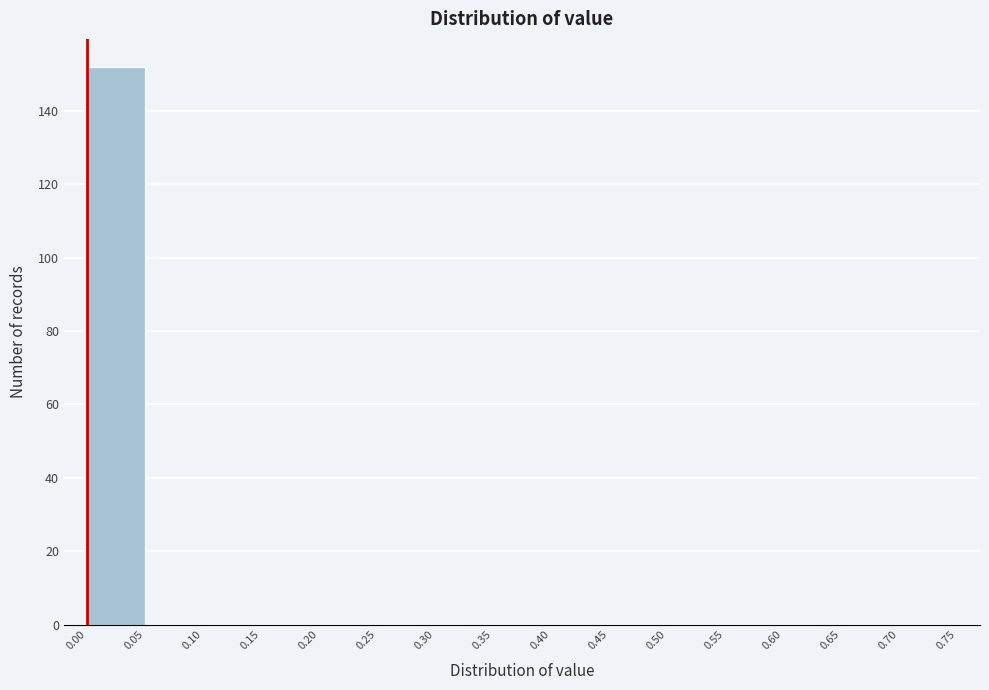

Reading left to right, list every bar in this chart as the range it spans on the x-axis followed by its height. The values are not printed on the chart, so give them approximately, as read against the axis.

0.00 to 0.05: 152
0.05 to 0.10: 0
0.10 to 0.15: 0
0.15 to 0.20: 0
0.20 to 0.25: 0
0.25 to 0.30: 0
0.30 to 0.35: 0
0.35 to 0.40: 0
0.40 to 0.45: 0
0.45 to 0.50: 0
0.50 to 0.55: 0
0.55 to 0.60: 0
0.60 to 0.65: 0
0.65 to 0.70: 0
0.70 to 0.75: 0